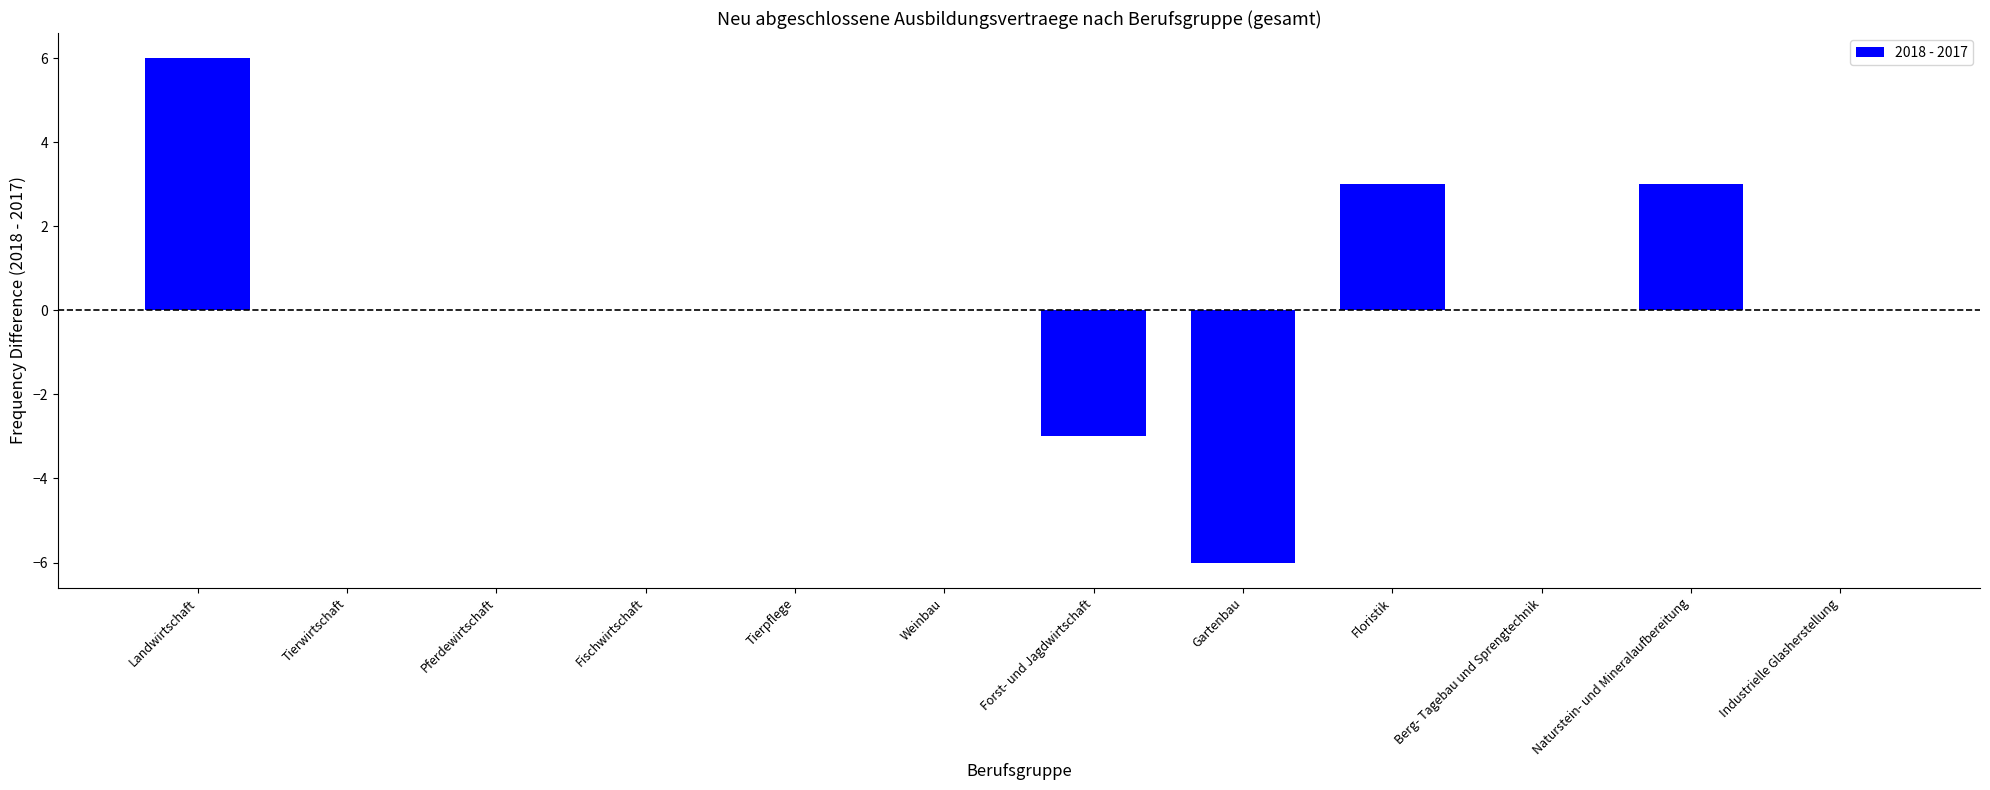

What is the approximate value at Floristik?

3